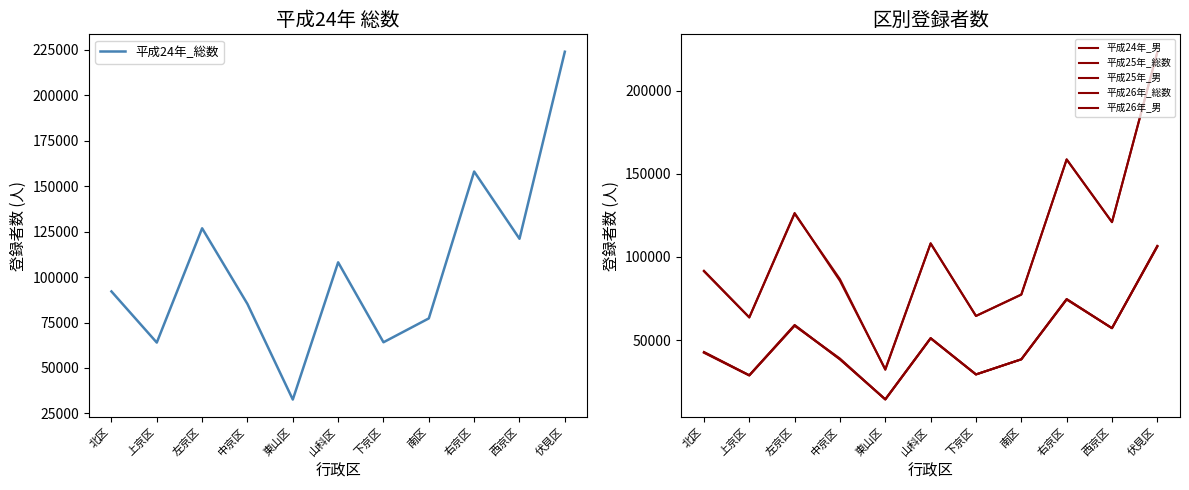

What is the label of the 5th point from the left?

東山区